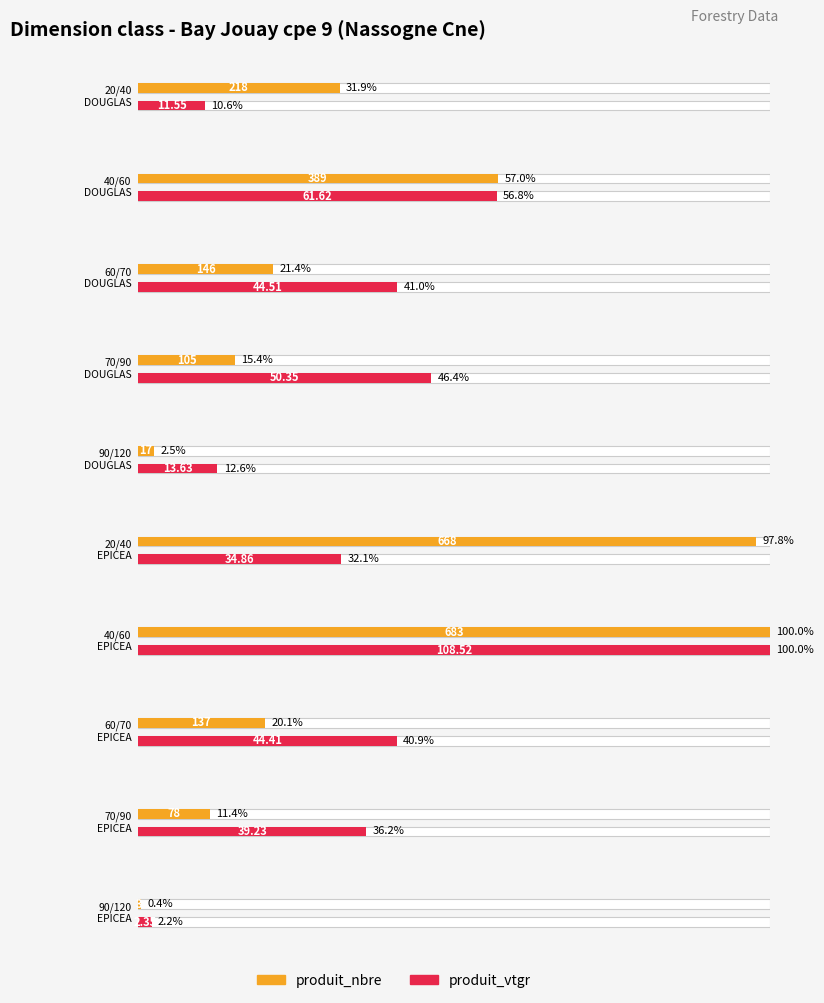

What is the total value across all series at 70/90
EPICEA?

117.2